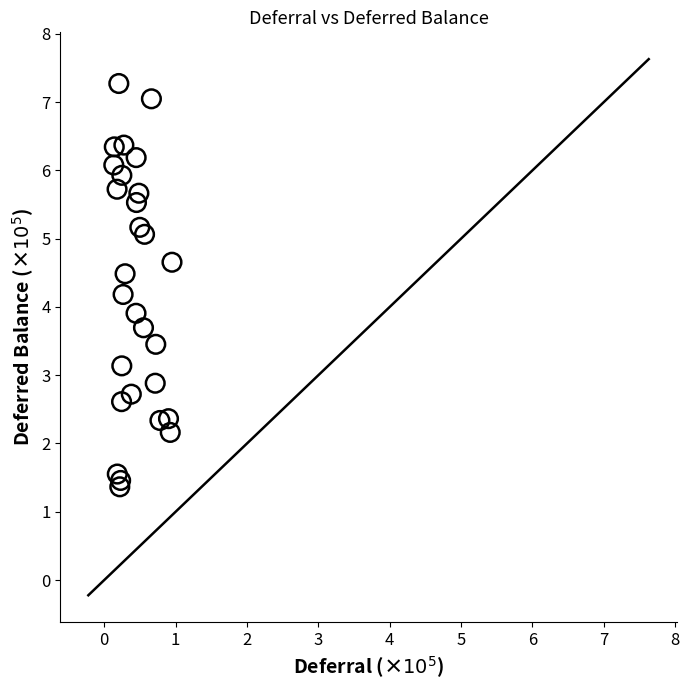

What is the range of X values (max minus min)?

0.8